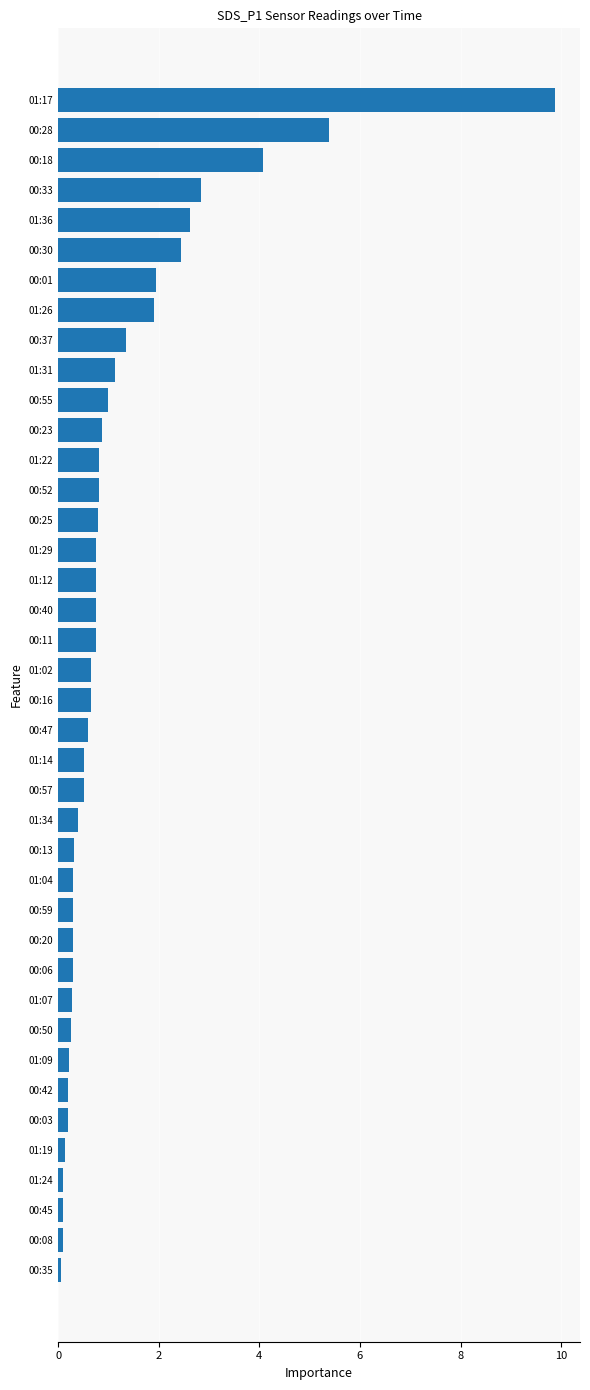

The chart shows a value of 0.2 at 00:50. True or false?

True